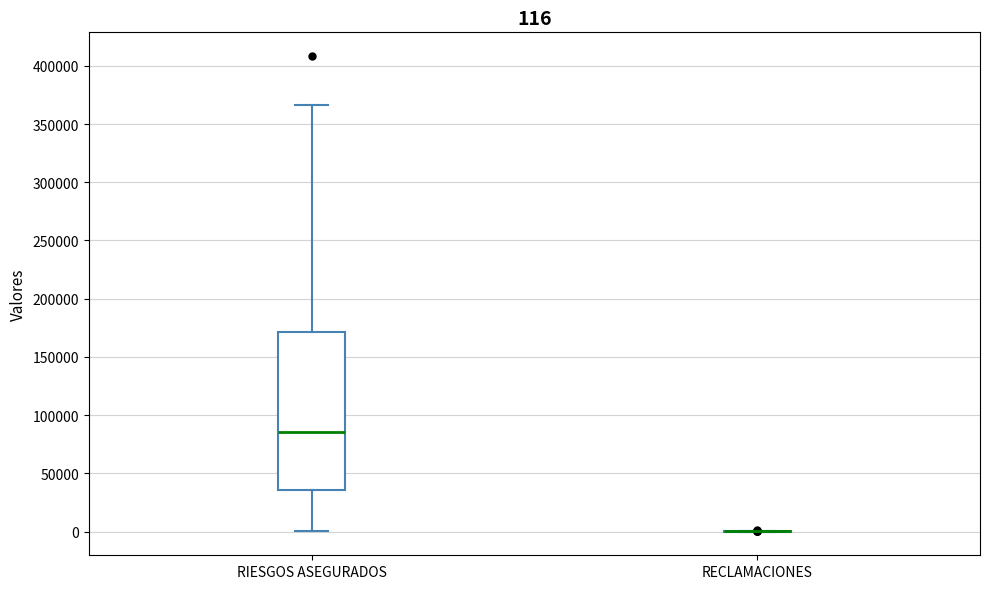

Comparing the boxes themselves (not the whiskers), which one is the tallest?

RIESGOS ASEGURADOS